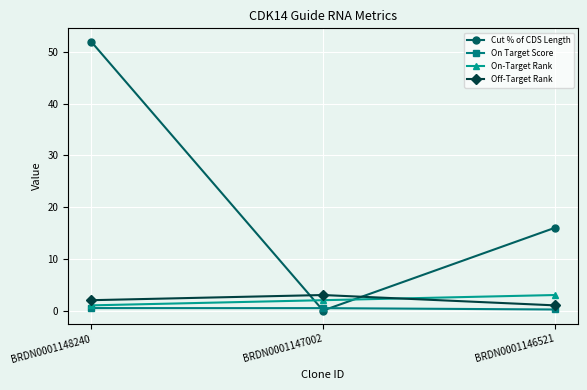

Which series has the largest total across all categories?

Cut % of CDS Length